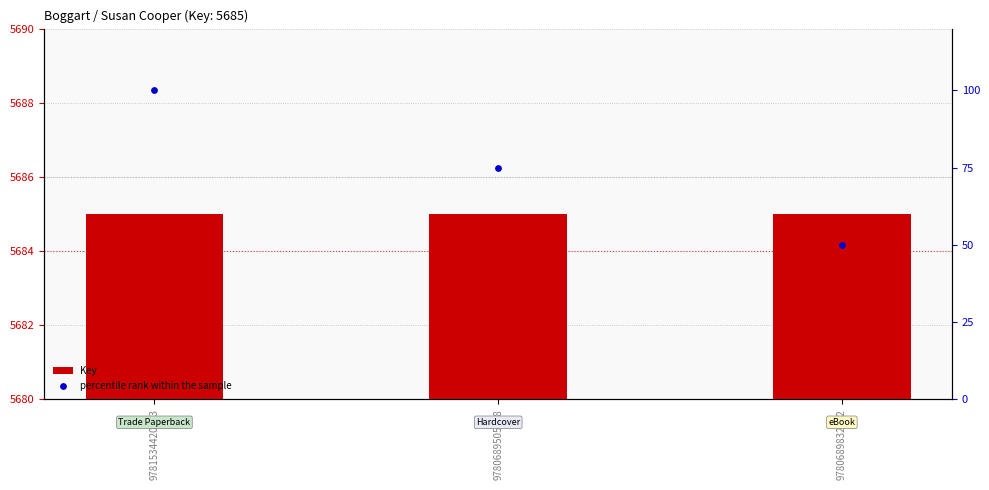

Which series contains the highest Y value?

Key